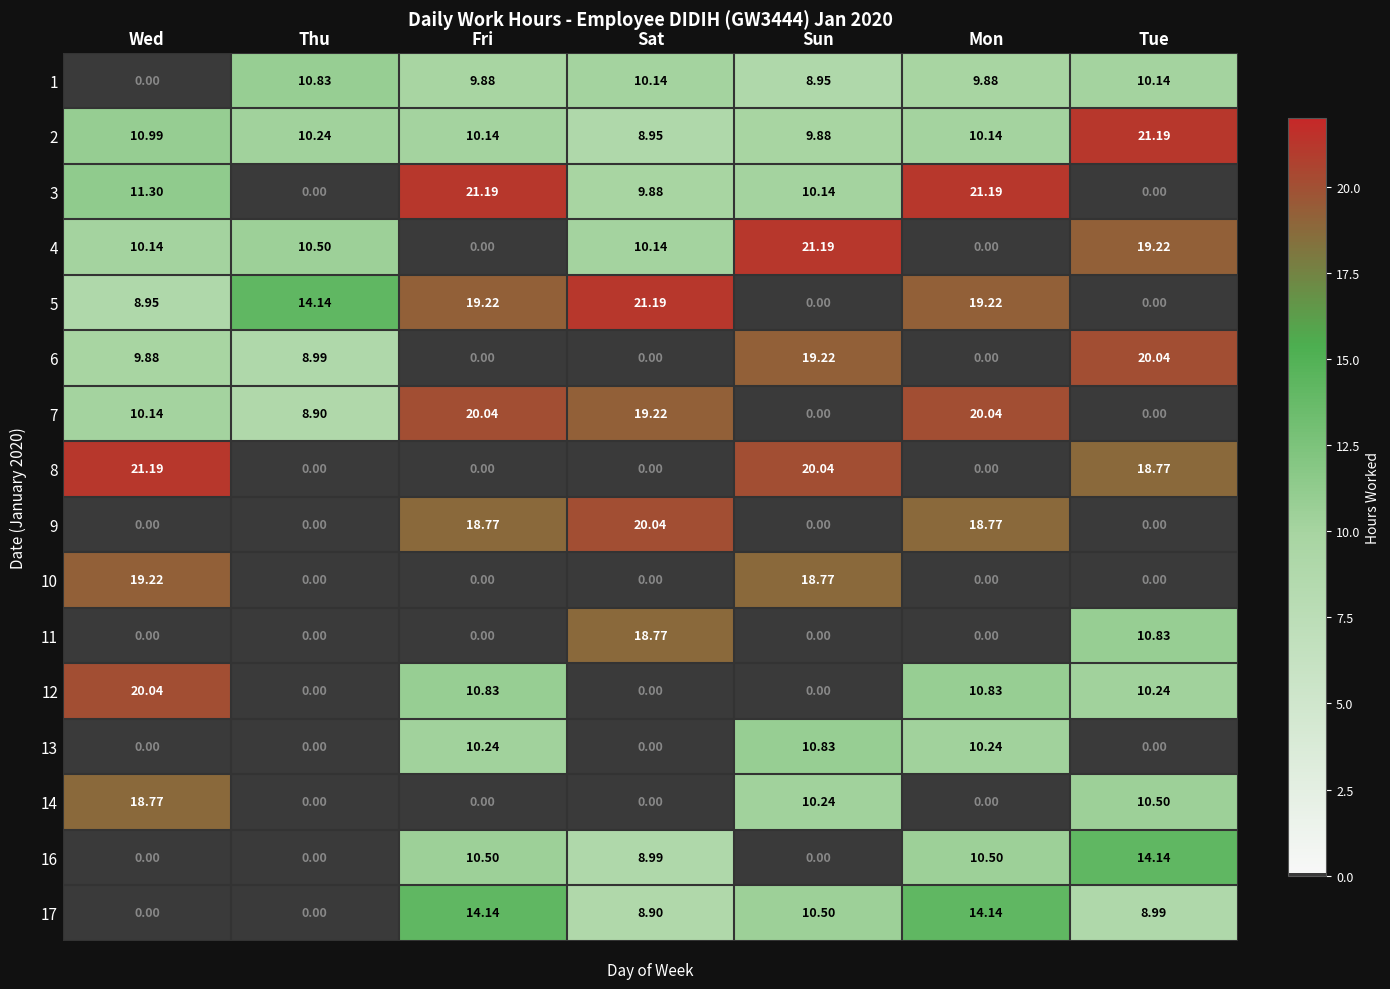

Where is 11 nearest to the value 9?

Tue